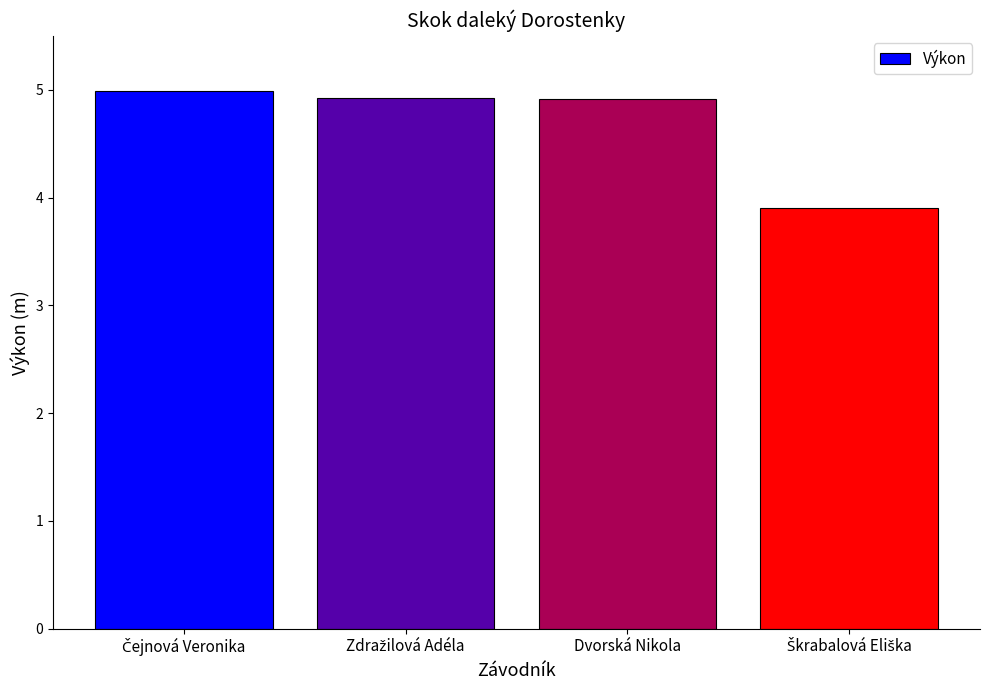

What is the smallest value displayed?

3.9